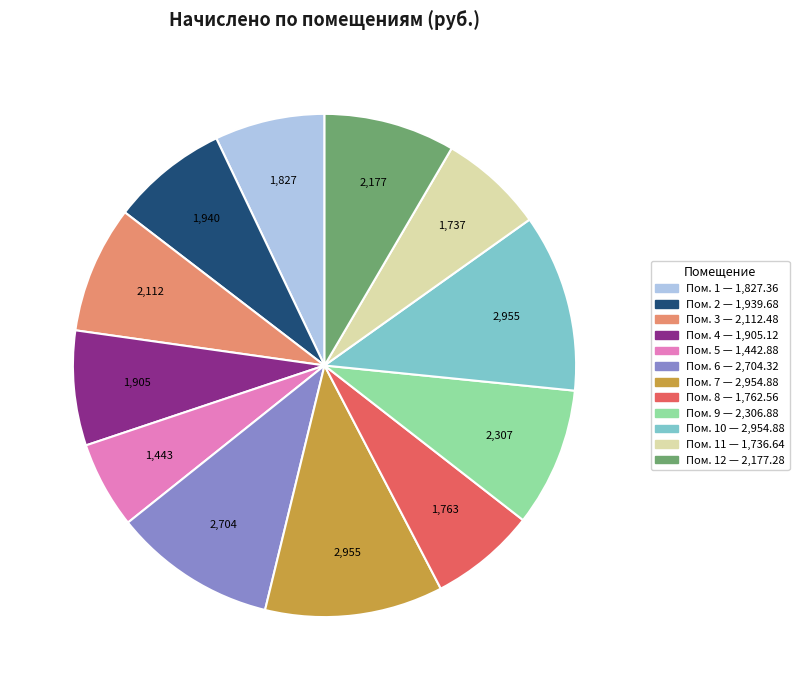

Is there a majority slice in this chart?

No